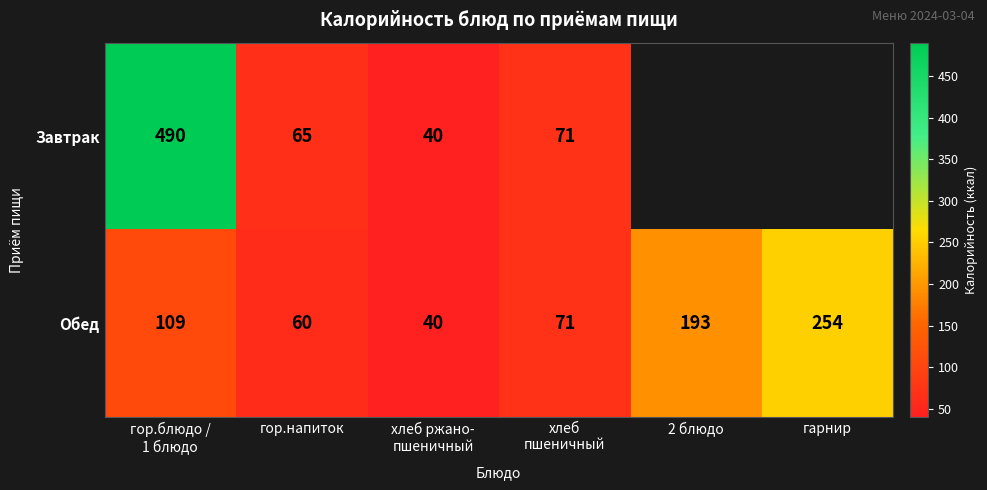

What is the difference between the highest and lowest values at гор.напиток?

5